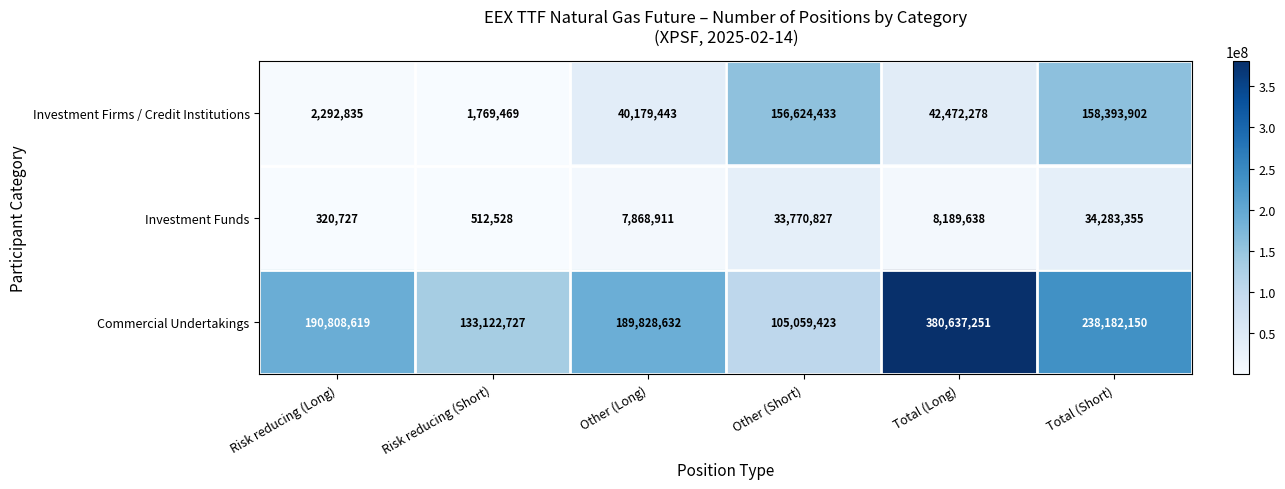

At which category is the sum across all series the highest?

Total (Long)